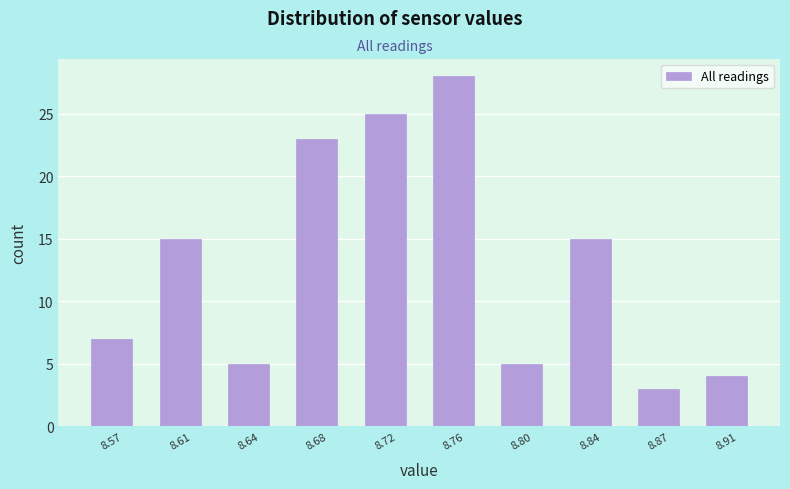

Reading right to left, what are all the values shown in this chart?

4	3	15	5	28	25	23	5	15	7